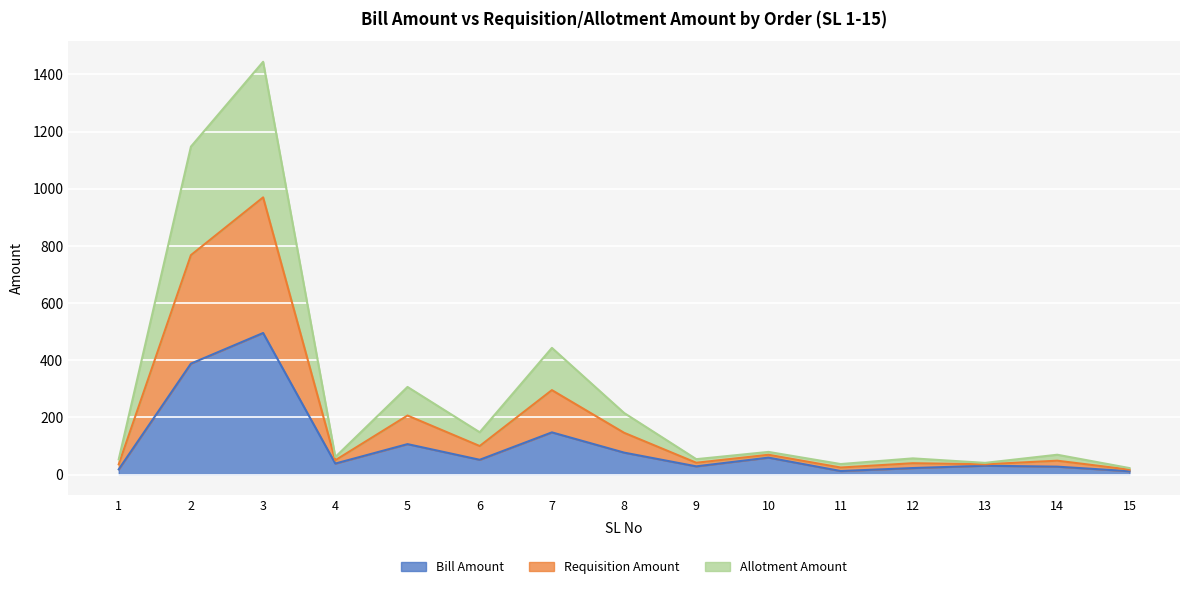

What is the difference between the Bill Amount values at 7 and 12?

124.8